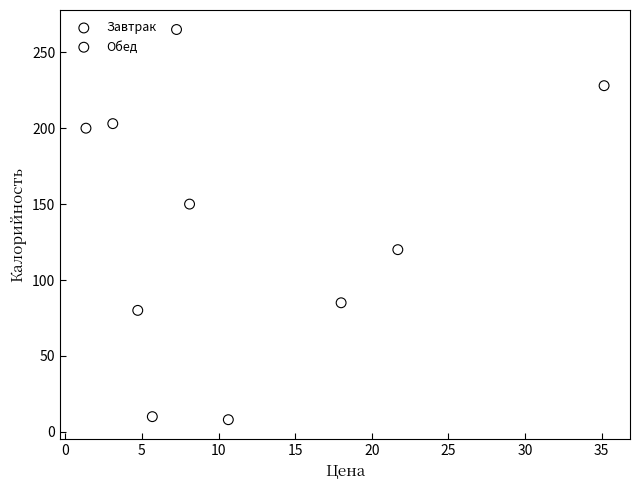

Which series reaches the minimum Y coordinate?

Завтрак